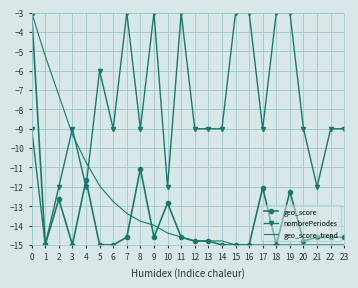

Reading right to left, extract all data points from this chart.

geo_score: -14.8	-14.8	-14.8	-14.8	-12.4	-14.8	-12.6	-14.8	-12.0	-14.6	-14.6	-14.6	-14.8	-12.2	-15.0	-12.0	-15.0	-15.0	-15.0	-14.8	-14.8	-14.6	-12.8	-14.6	-11.1	-14.6	-15.0	-15.0	-11.7	-15.0	-12.6	-15.0	-3.0
nombrePeriodes: -9.0	-9.0	-12.0	-9.0	-9.0	-3.0	-9.0	-3.0	-9.0	-9.0	-9.0	-12.0	-9.0	-3.0	-3.0	-9.0	-3.0	-3.0	-9.0	-9.0	-9.0	-3.0	-12.0	-3.0	-9.0	-3.0	-9.0	-6.0	-12.0	-9.0	-12.0	-15.0	-9.0
geo_score_trend: -15.0	-15.0	-15.0	-15.0	-15.0	-15.0	-15.0	-15.0	-15.0	-15.0	-15.0	-15.0	-15.0	-15.0	-15.0	-15.0	-15.0	-15.0	-14.8	-14.8	-14.8	-14.6	-14.4	-14.0	-13.8	-13.4	-12.8	-11.9	-10.7	-9.3	-7.3	-5.2	-3.0